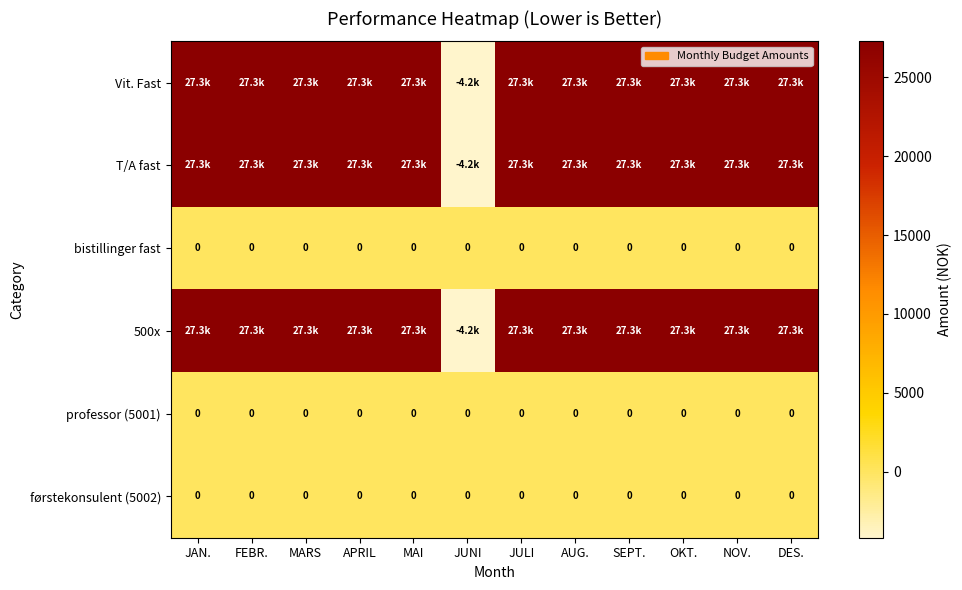

How many categories are shown in the chart?

12